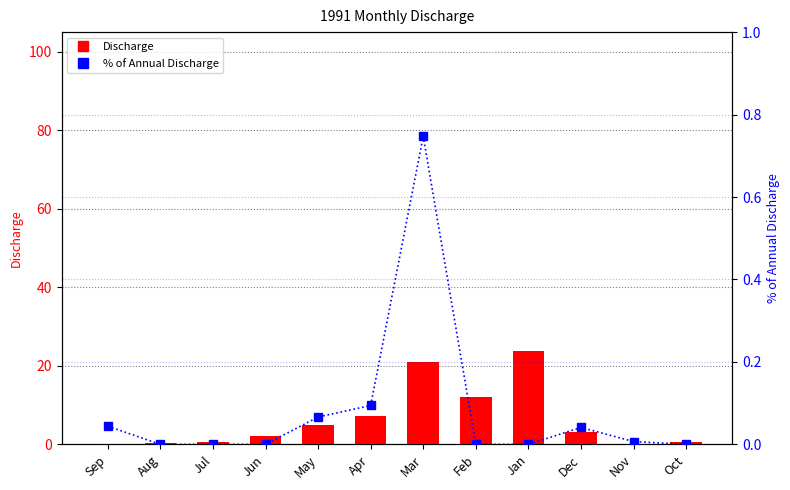

Where is % of Annual Discharge nearest to the value 0?

Aug